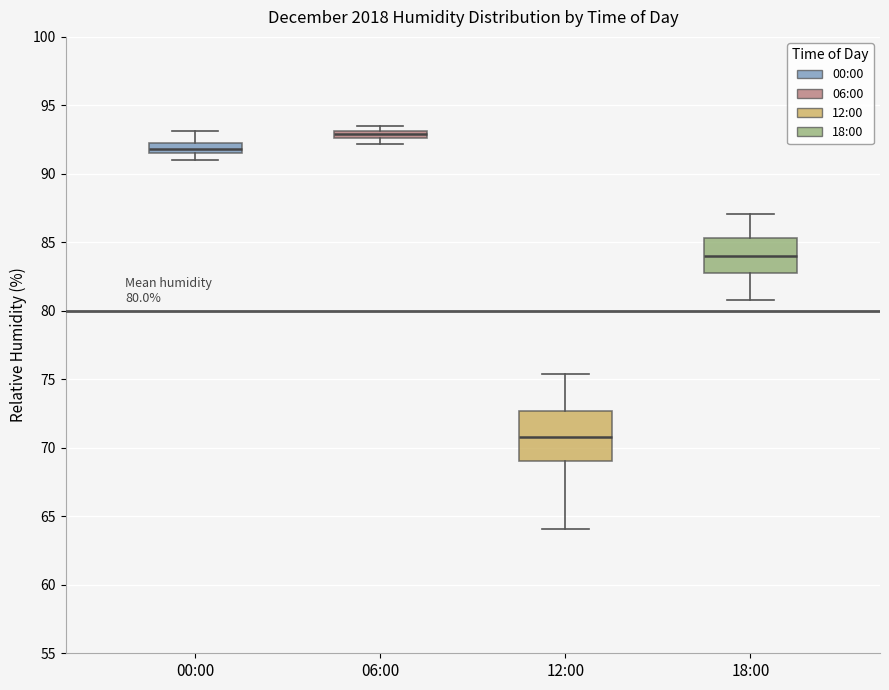

Which box is the tallest, from its lower edge to its upper edge?

12:00